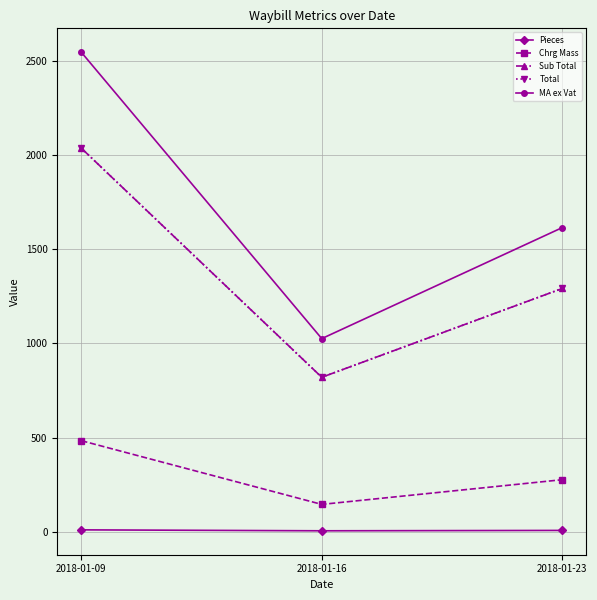

Where is Pieces nearest to the value 8?

2018-01-23